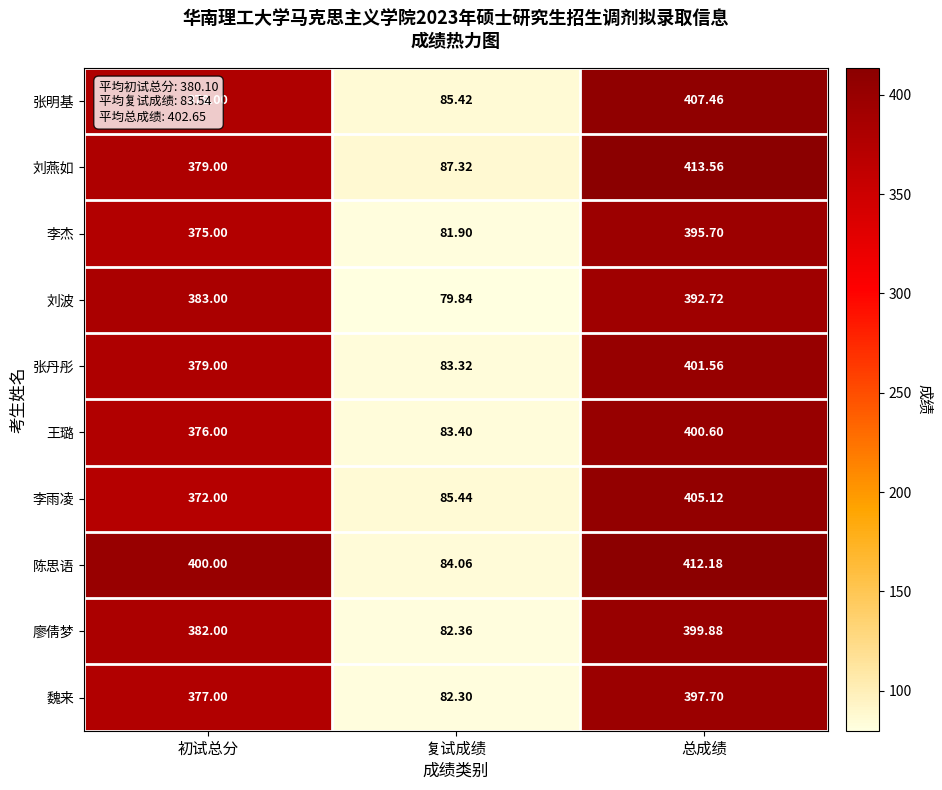

How many categories are shown in the chart?

3